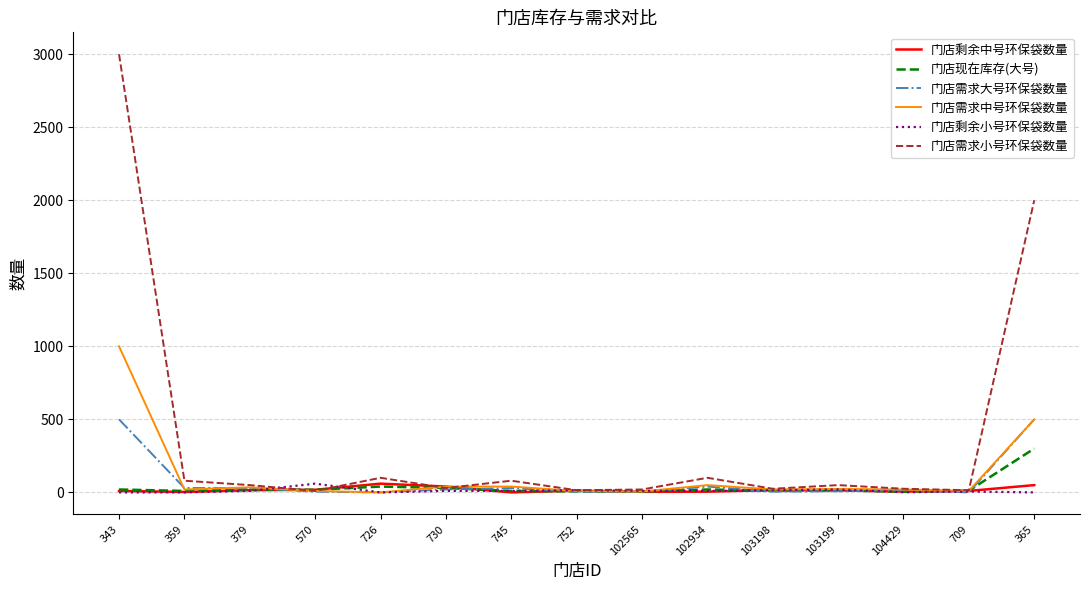

At how many categories does at least one series exceed 1926?

2